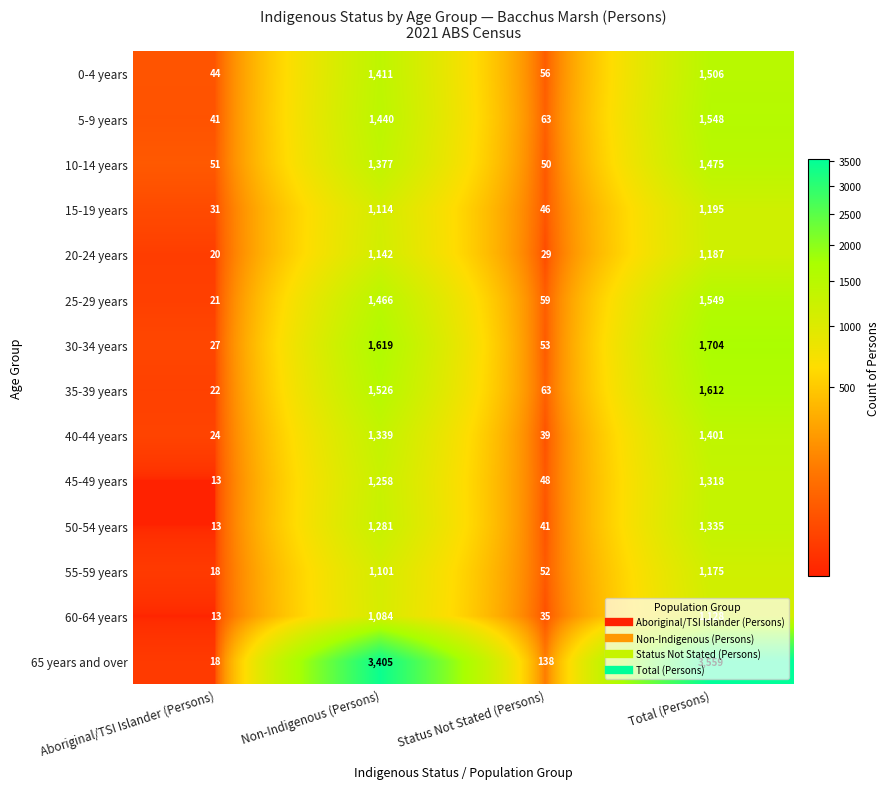

What is the average value of the 40-44 years series?

701